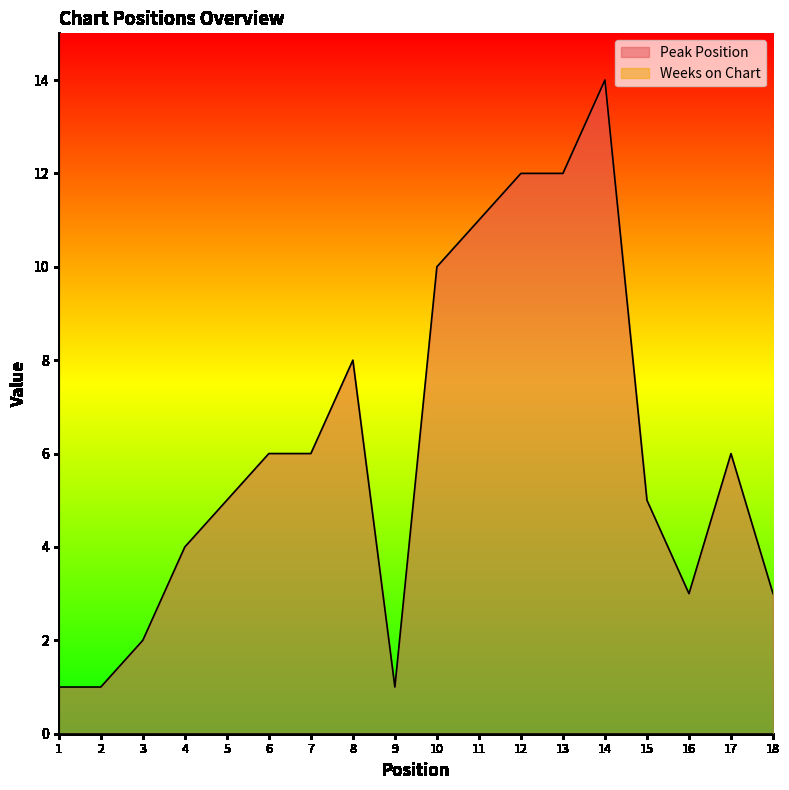

Which has a higher value, 16 or 4?

4